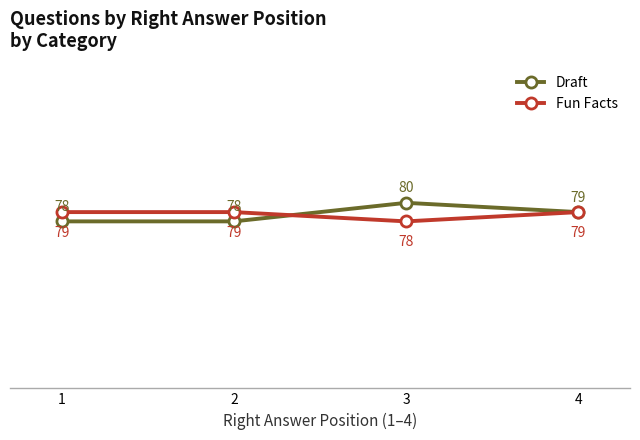

What is the value of the Draft point at the 4th from the left?

79